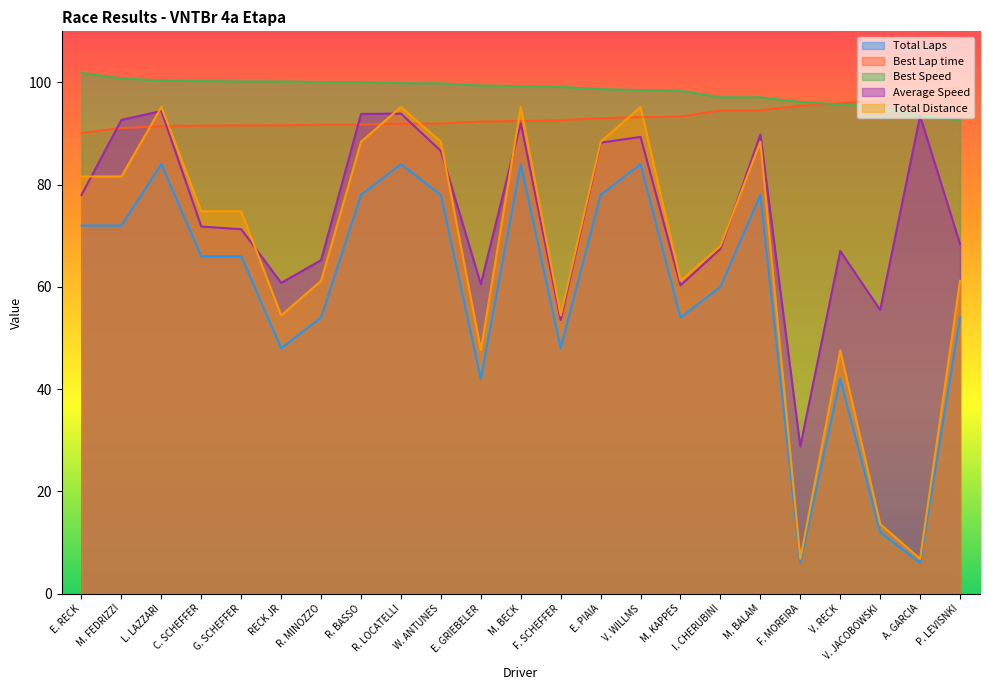

What is the difference between the Best Speed values at M. FEDRIZZI and M. KAPPES?

2.4